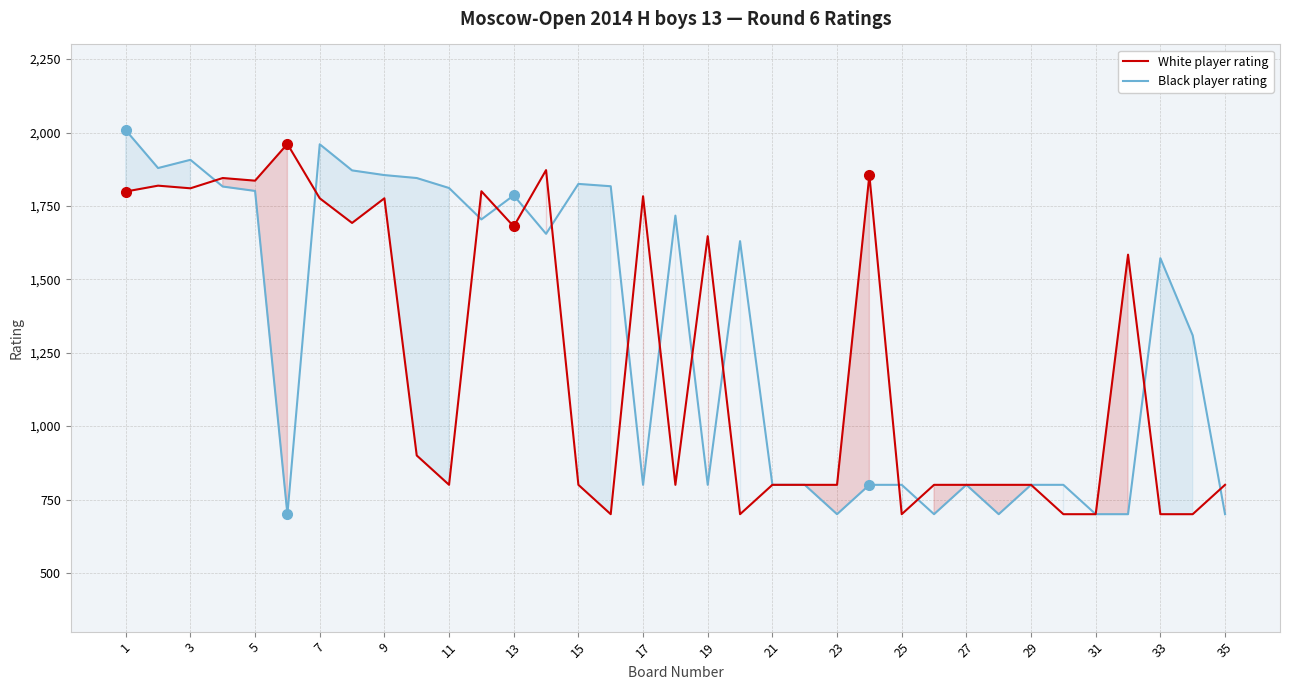

In White player rating, how many points are higher than both neighbors (excluding endpoints)?

10